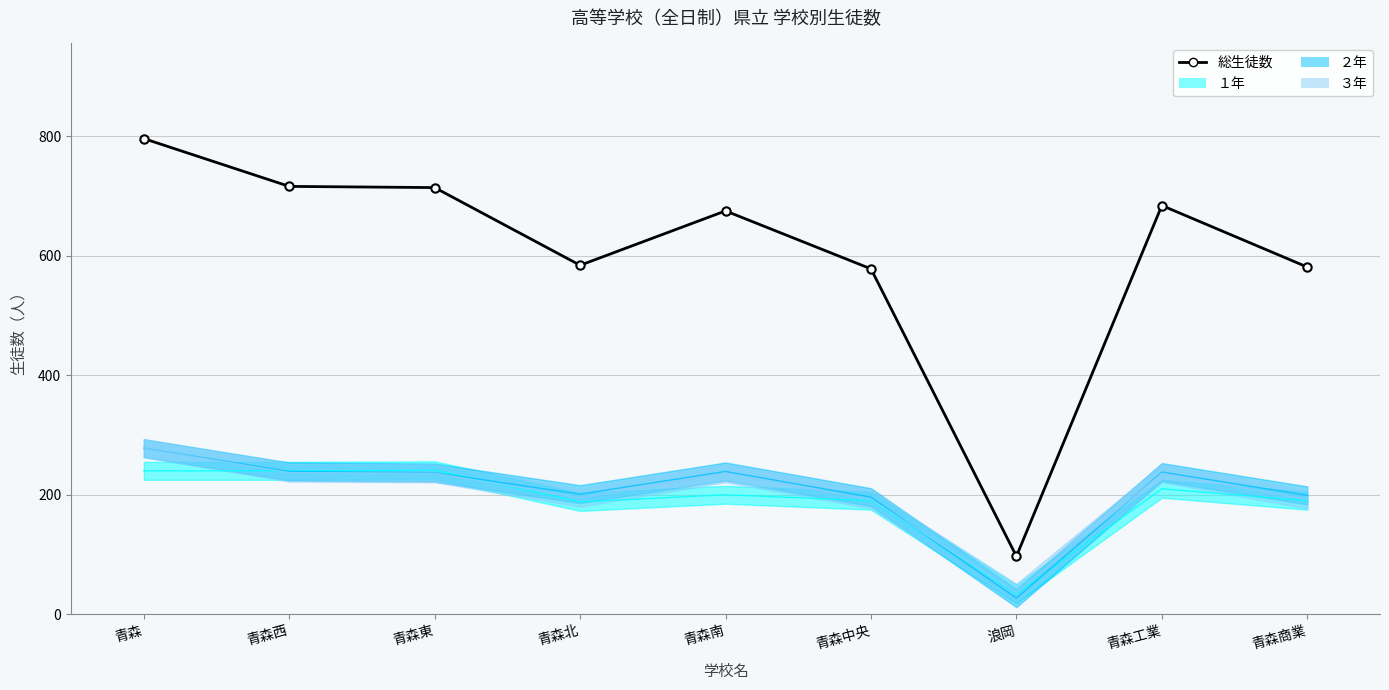

The chart shows a value of 285 at 青森北. True or false?

False